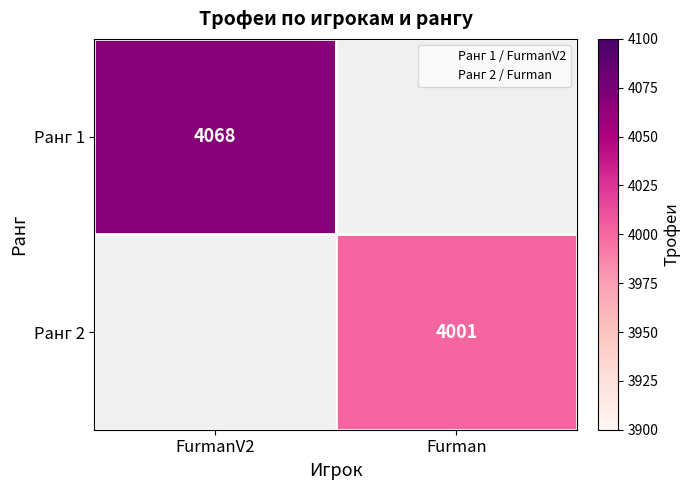

Rank the series by their average value, from highest to lowest.

Ранг 1, Ранг 2